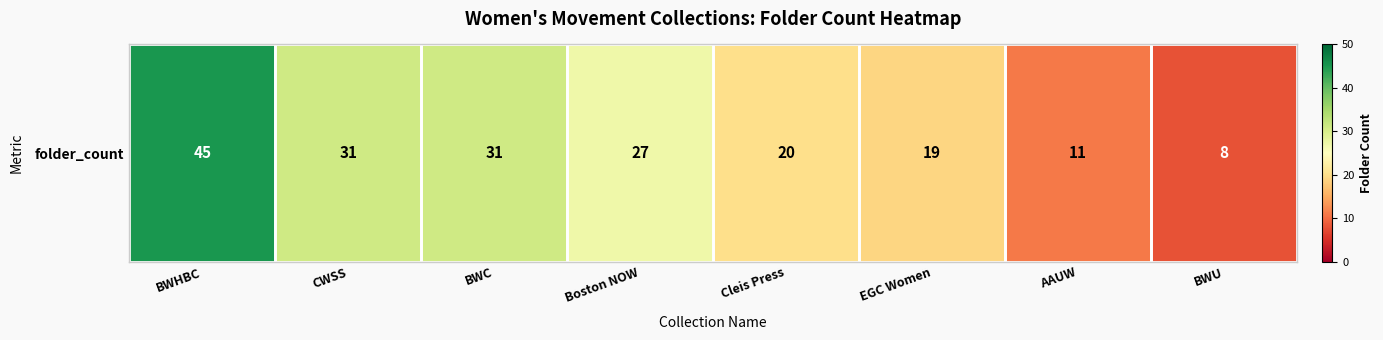

What is the maximum value shown in the chart?

45